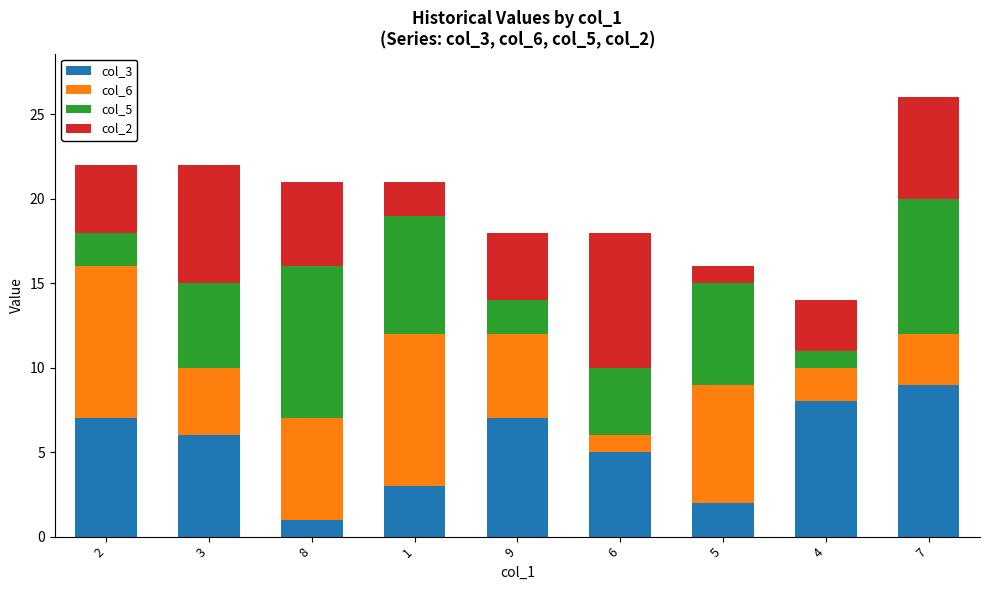

At which category is the sum across all series the highest?

7